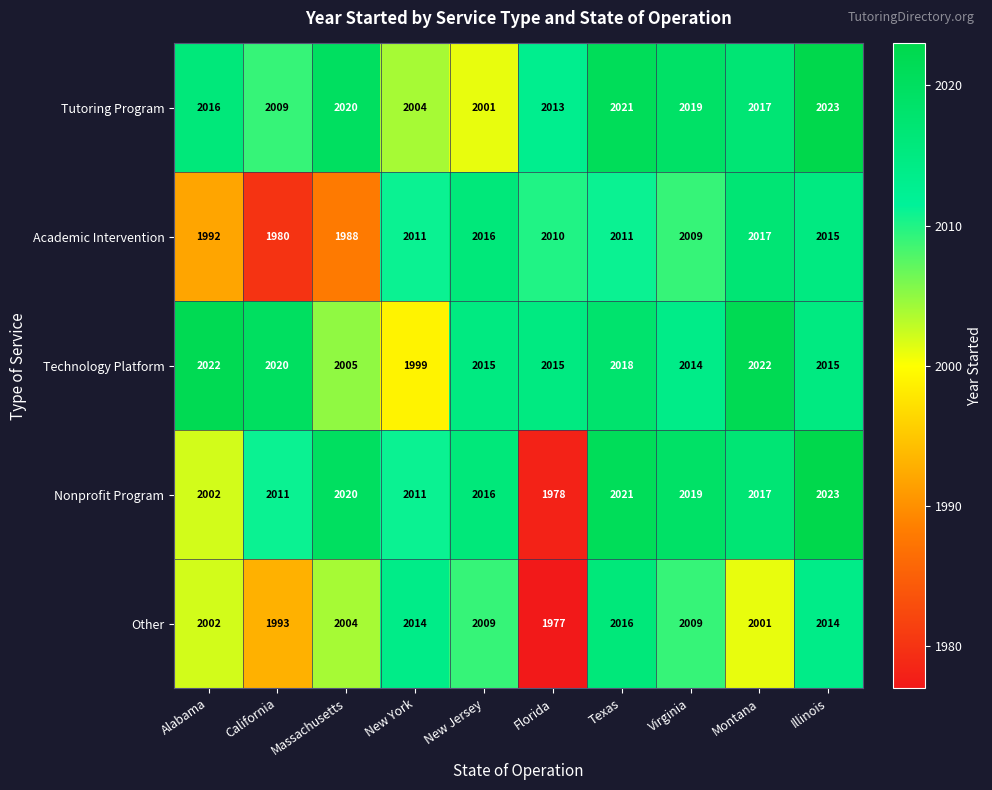

Where does the Other series first go above 2009?

New York